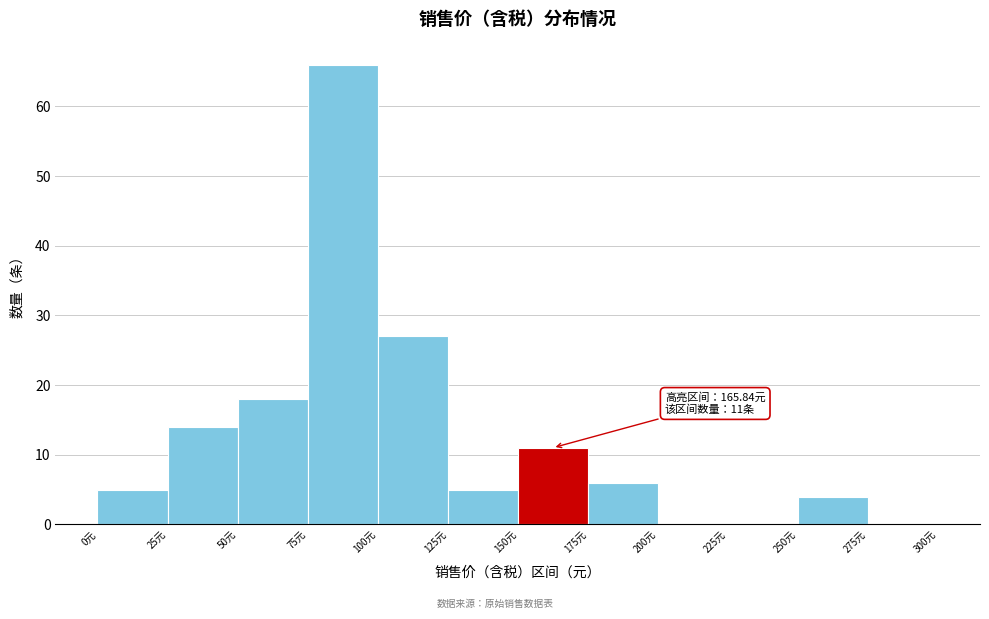

Over which range of the x-axis is the bar tallest?

75 to 100